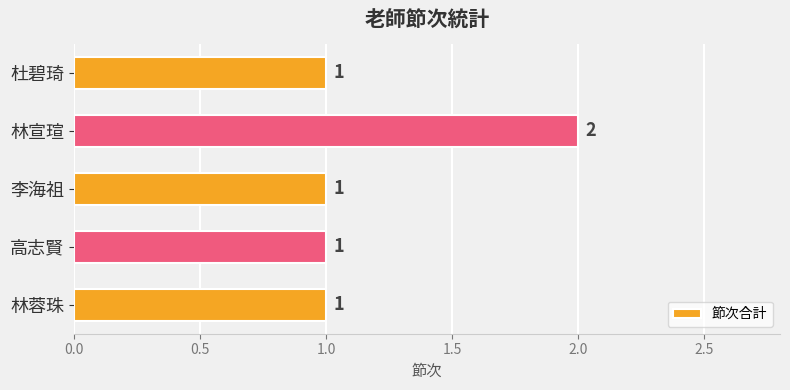

What is the greatest value displayed?

2